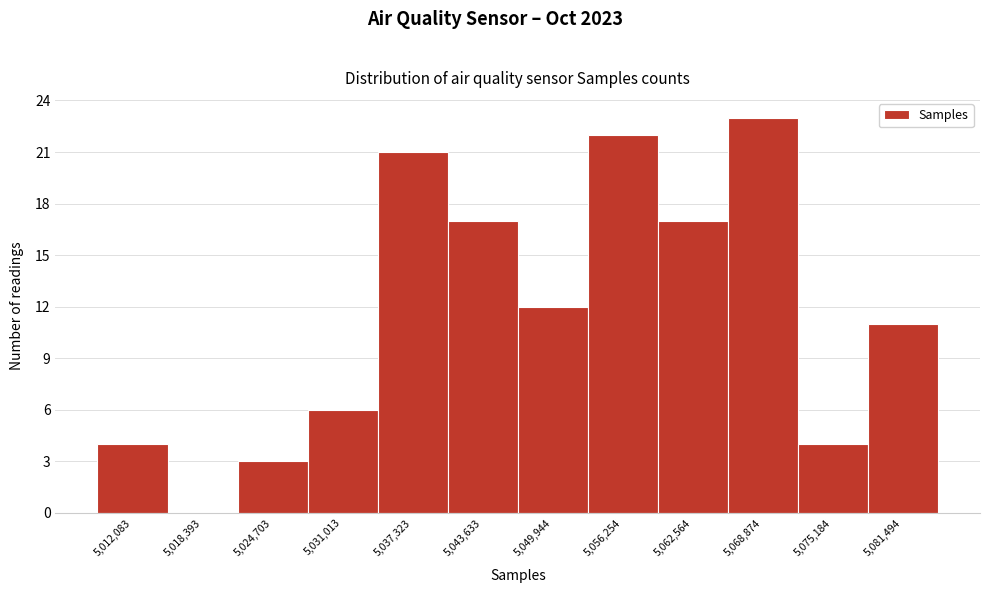

Reading left to right, what are all the values shown in this chart?

5,012,083=4	5,018,393=0	5,024,703=3	5,031,013=6	5,037,323=21	5,043,633=17	5,049,944=12	5,056,254=22	5,062,564=17	5,068,874=23	5,075,184=4	5,081,494=11